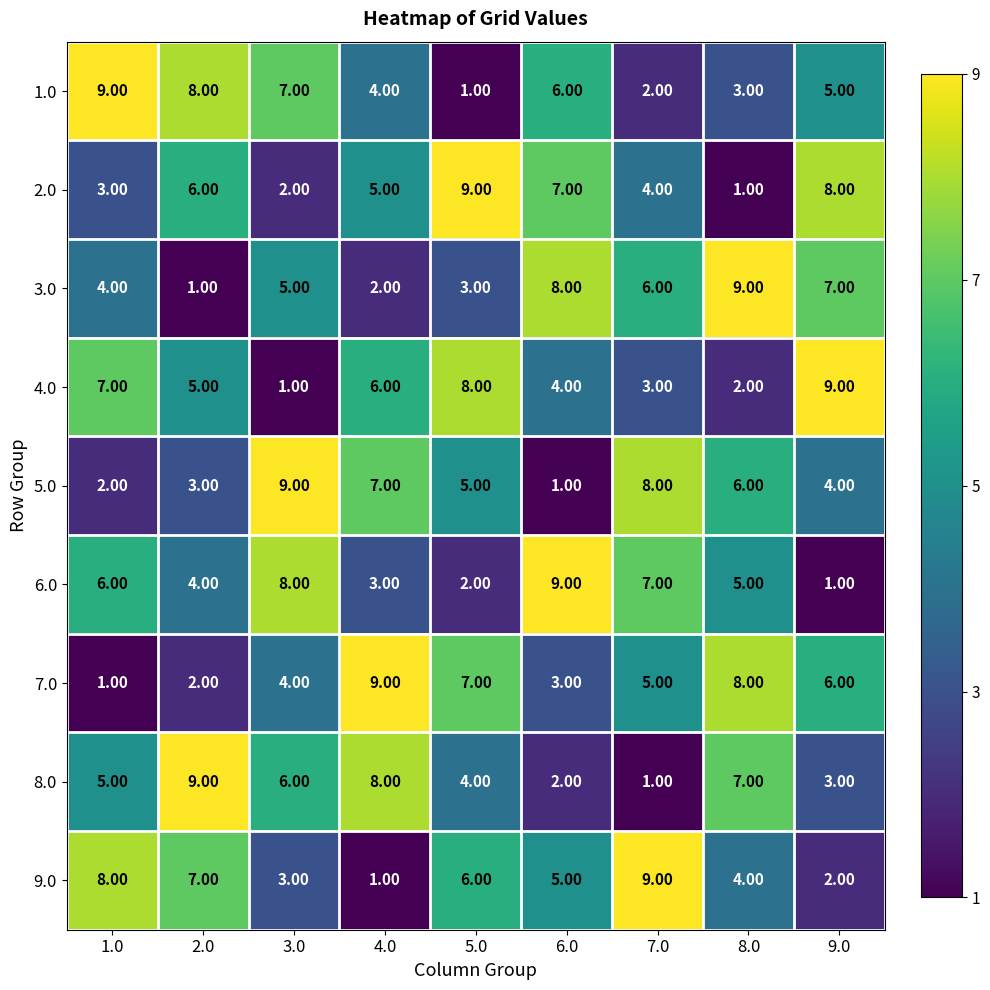

Between 1.0 and 2.0, which series saw the biggest shift?

8.0